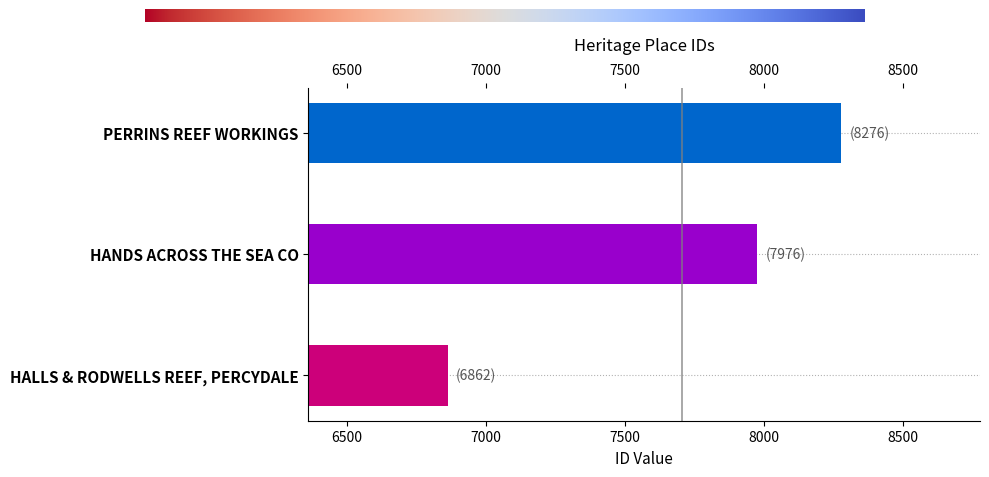

What is the change in value from HANDS ACROSS THE SEA CO to PERRINS REEF WORKINGS?

+300